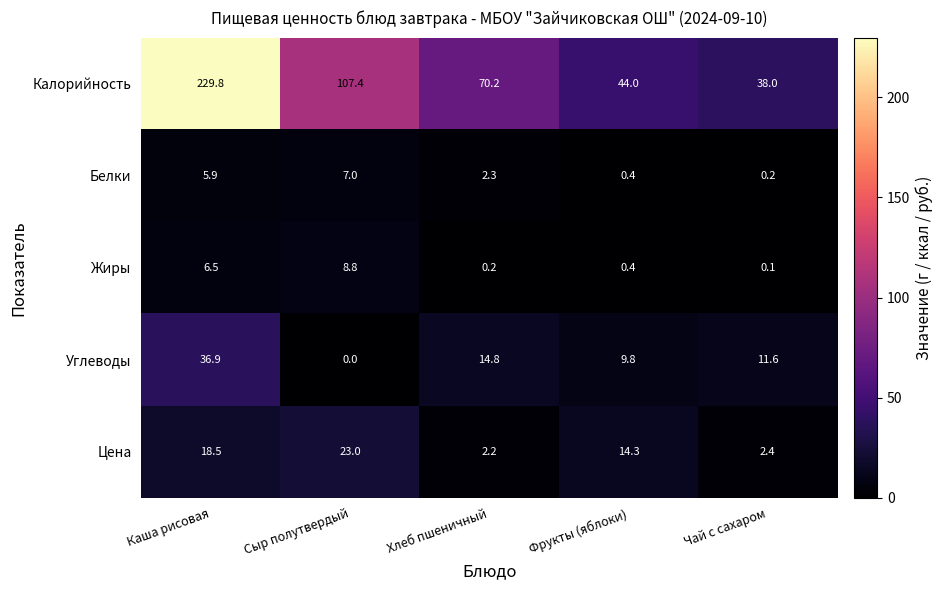

What is the average value of the Калорийность series?

97.9